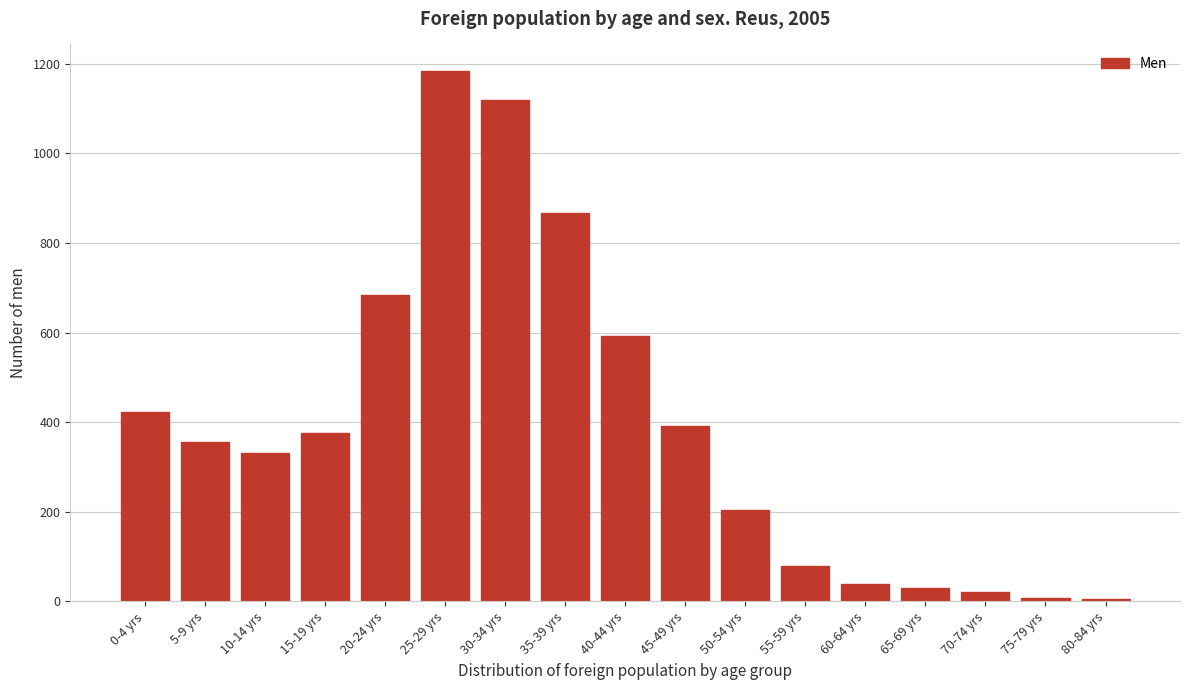

What is the label of the 12th bar from the right?

25-29 yrs